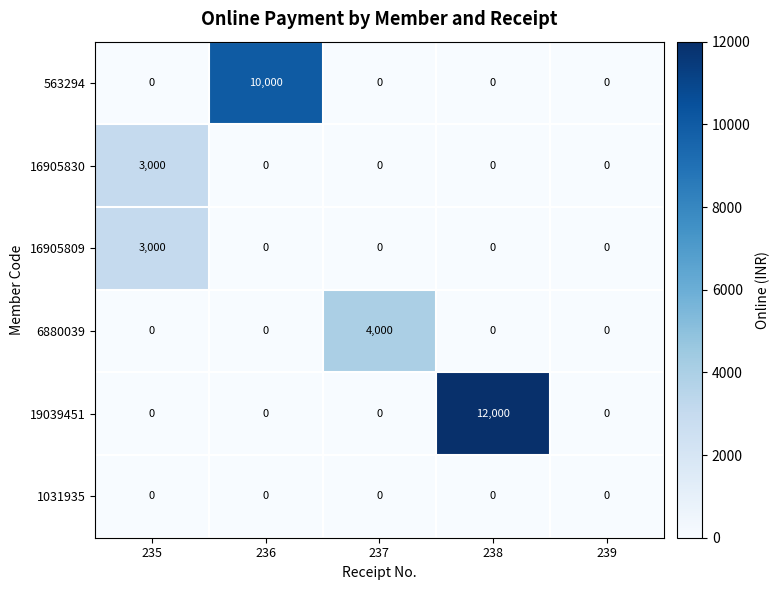

How many values in the 563294 series exceed 0?

1